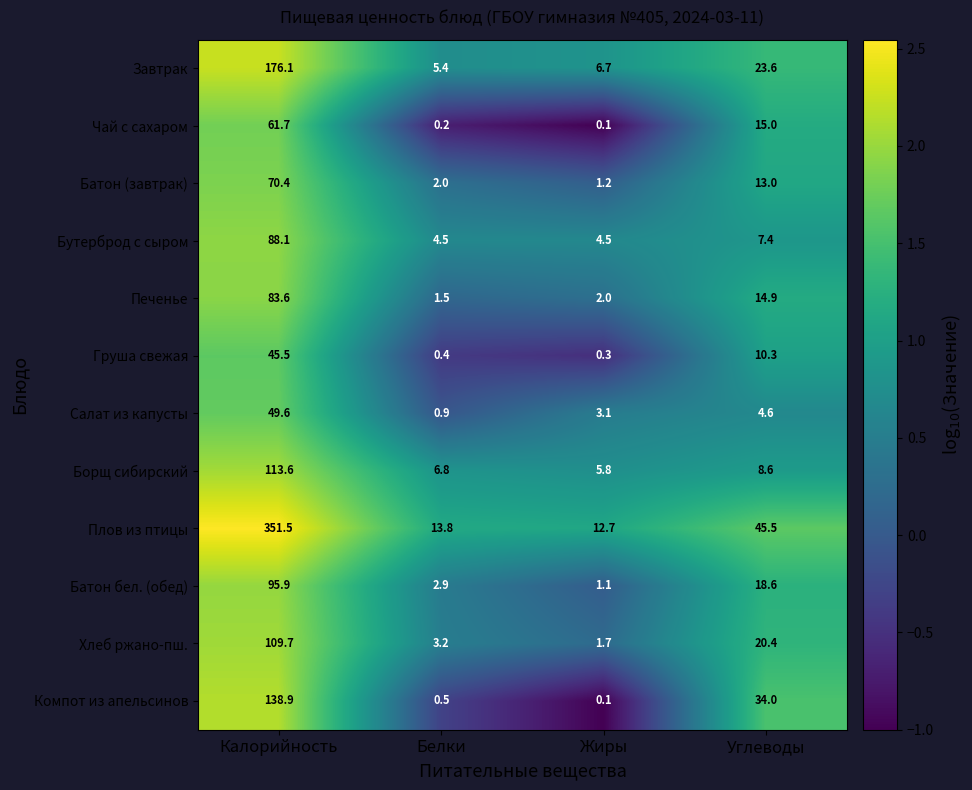

How many series are shown in this chart?

12